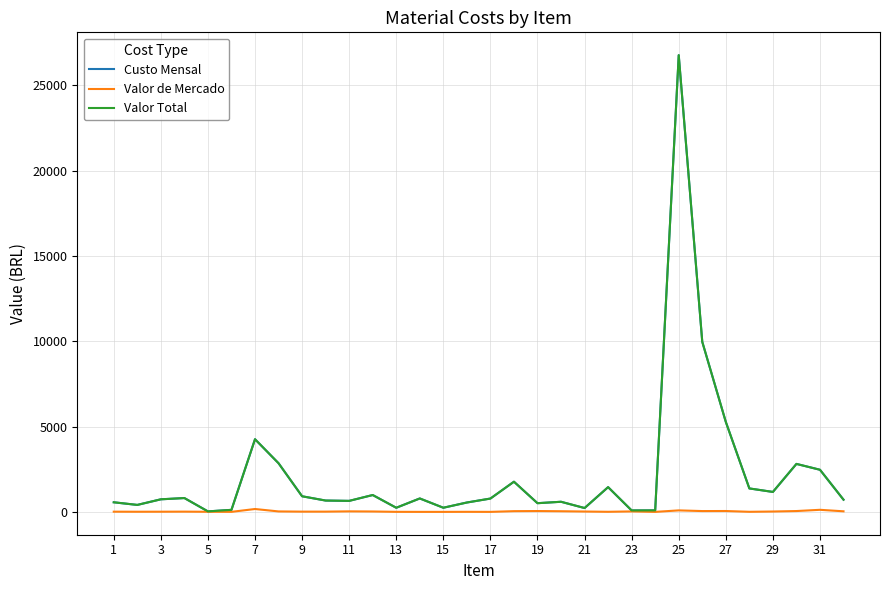

Does the chart display data point markers on the line(s)?

No